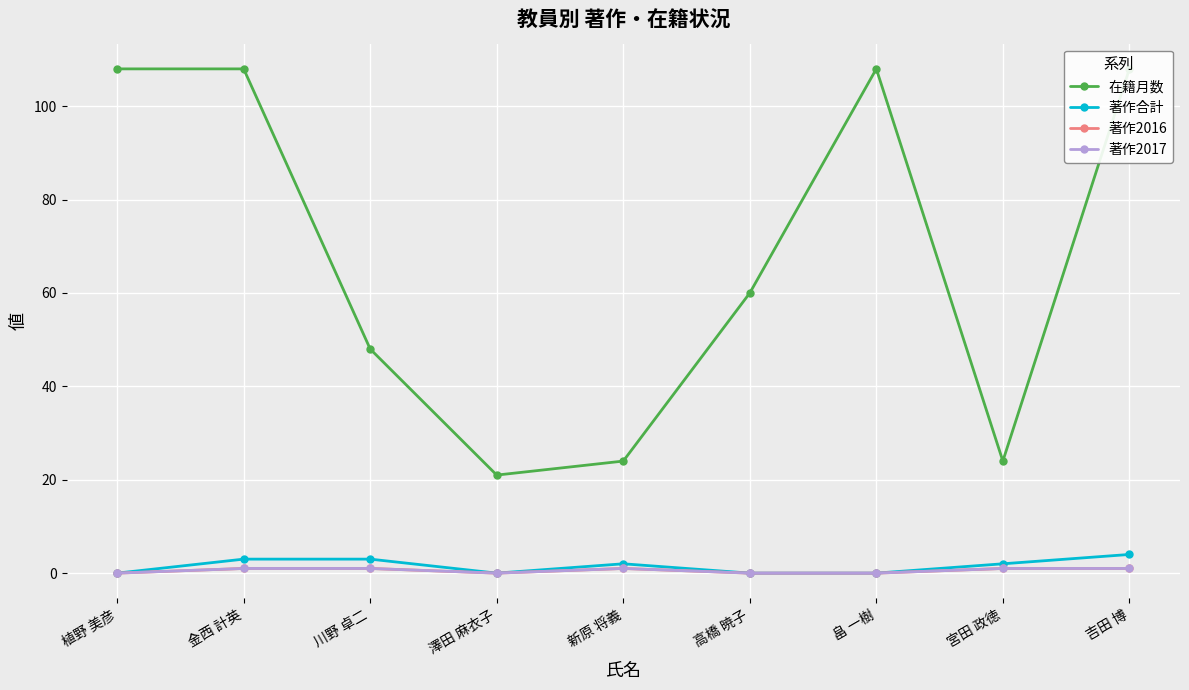

Which label corresponds to the largest value in the chart?

植野 美彦